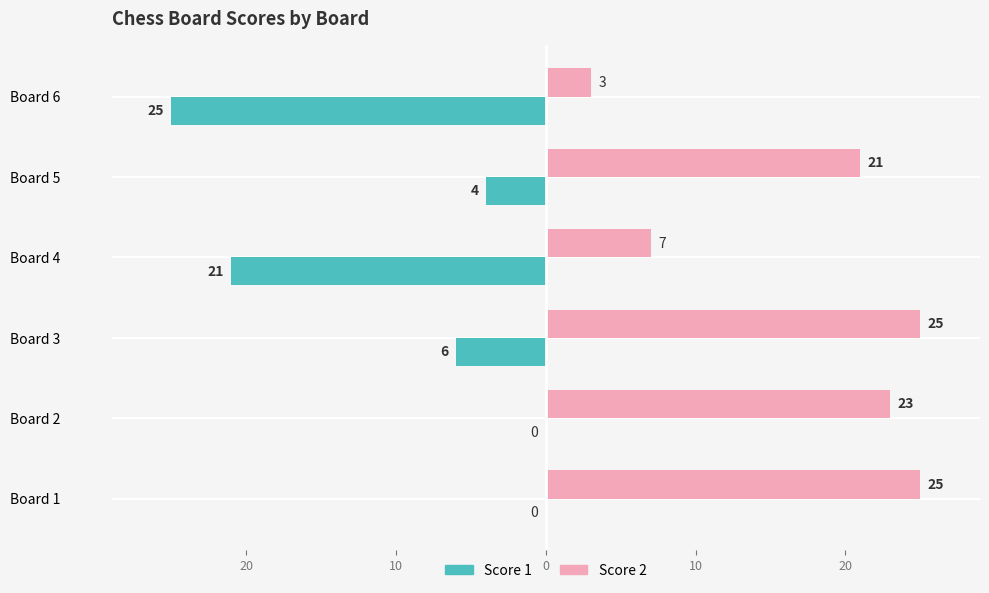

What is the maximum value for Score 2?

25